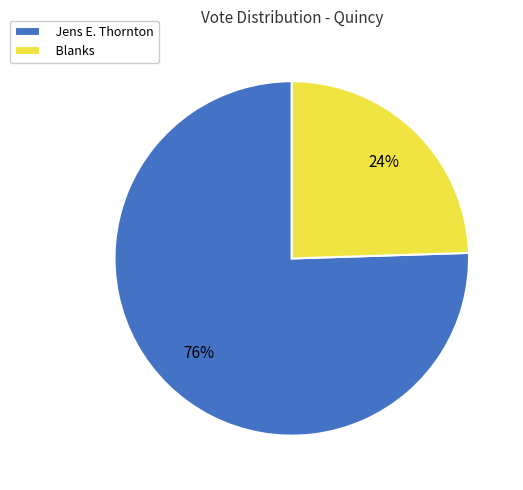

Approximately how many times larger is the value at Blanks compared to Jens E. Thornton?

0.3